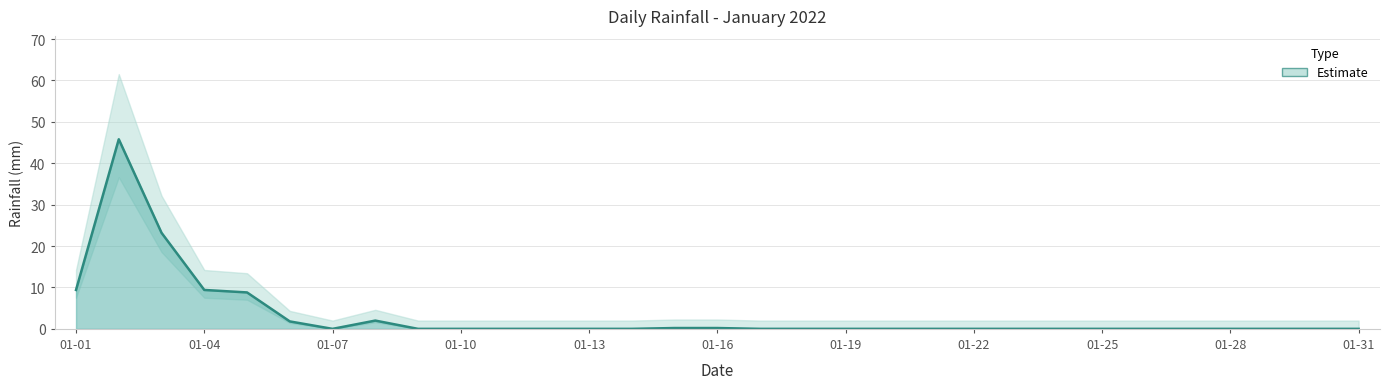

Reading left to right, list all the values displayed in this chart.

9.4	45.8	23.2	9.4	8.8	1.8	0.0	2.0	0.0	0.0	0.0	0.0	0.0	0.0	0.2	0.2	0.0	0.0	0.0	0.0	0.0	0.0	0.0	0.0	0.0	0.0	0.0	0.0	0.0	0.0	0.0